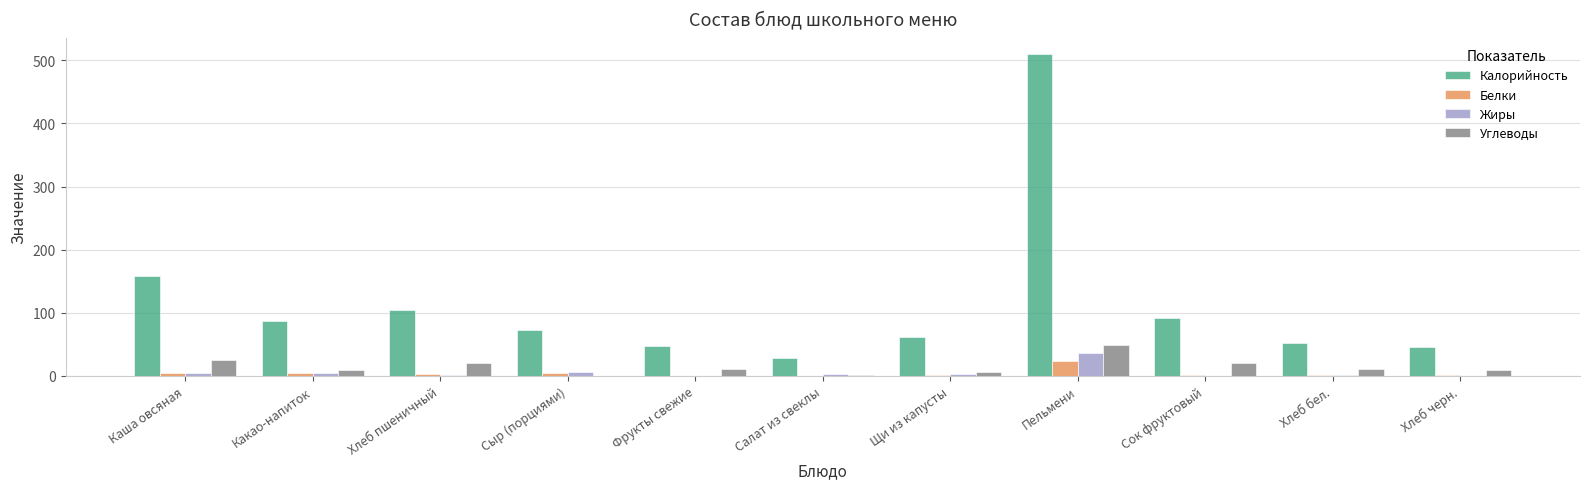

Between Каша овсяная and Щи из капусты, which series saw the biggest shift?

Калорийность